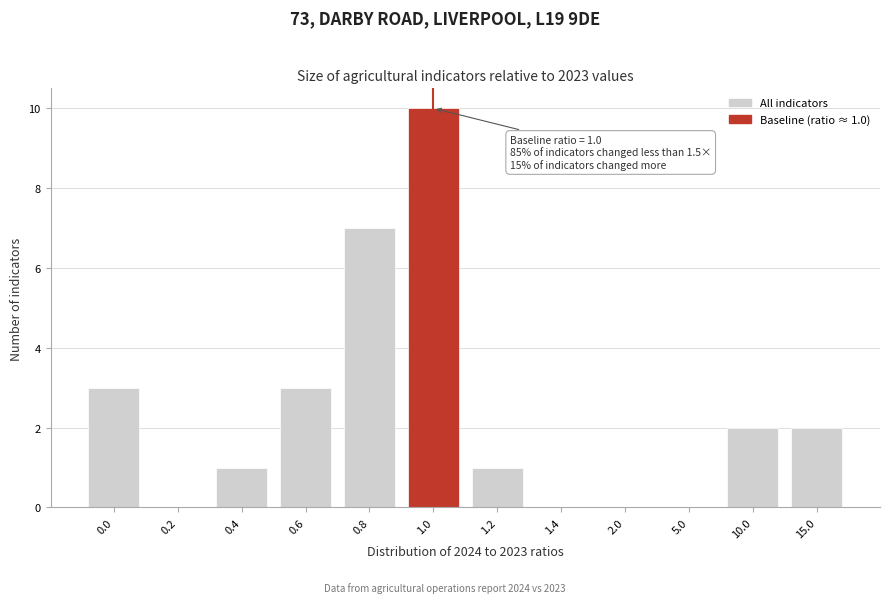

Reading right to left, extract all data points from this chart.

15.0=2	10.0=2	5.0=0	2.0=0	1.4=0	1.2=1	1.0=10	0.8=7	0.6=3	0.4=1	0.2=0	0.0=3